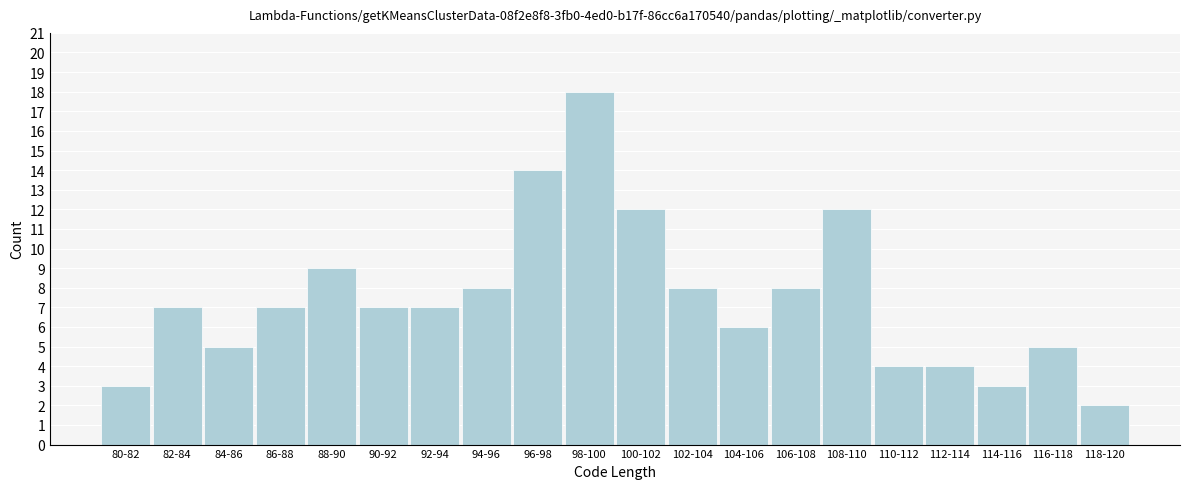

Reading left to right, list all the values displayed in this chart.

3	7	5	7	9	7	7	8	14	18	12	8	6	8	12	4	4	3	5	2